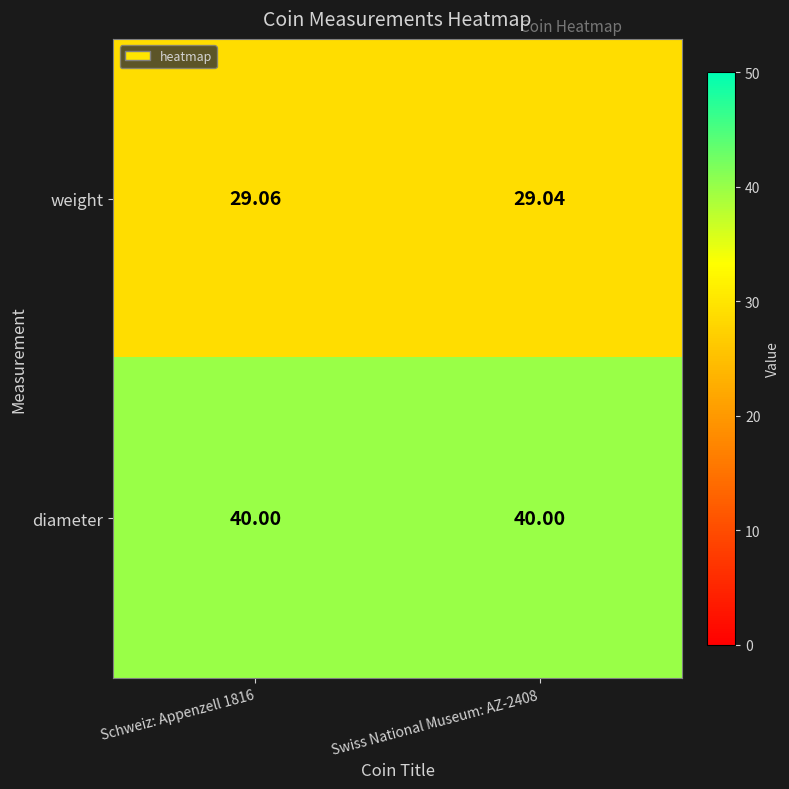

Is the value of diameter at Schweiz: Appenzell 1816 greater than the value of weight at Swiss National Museum: AZ-2408?

Yes